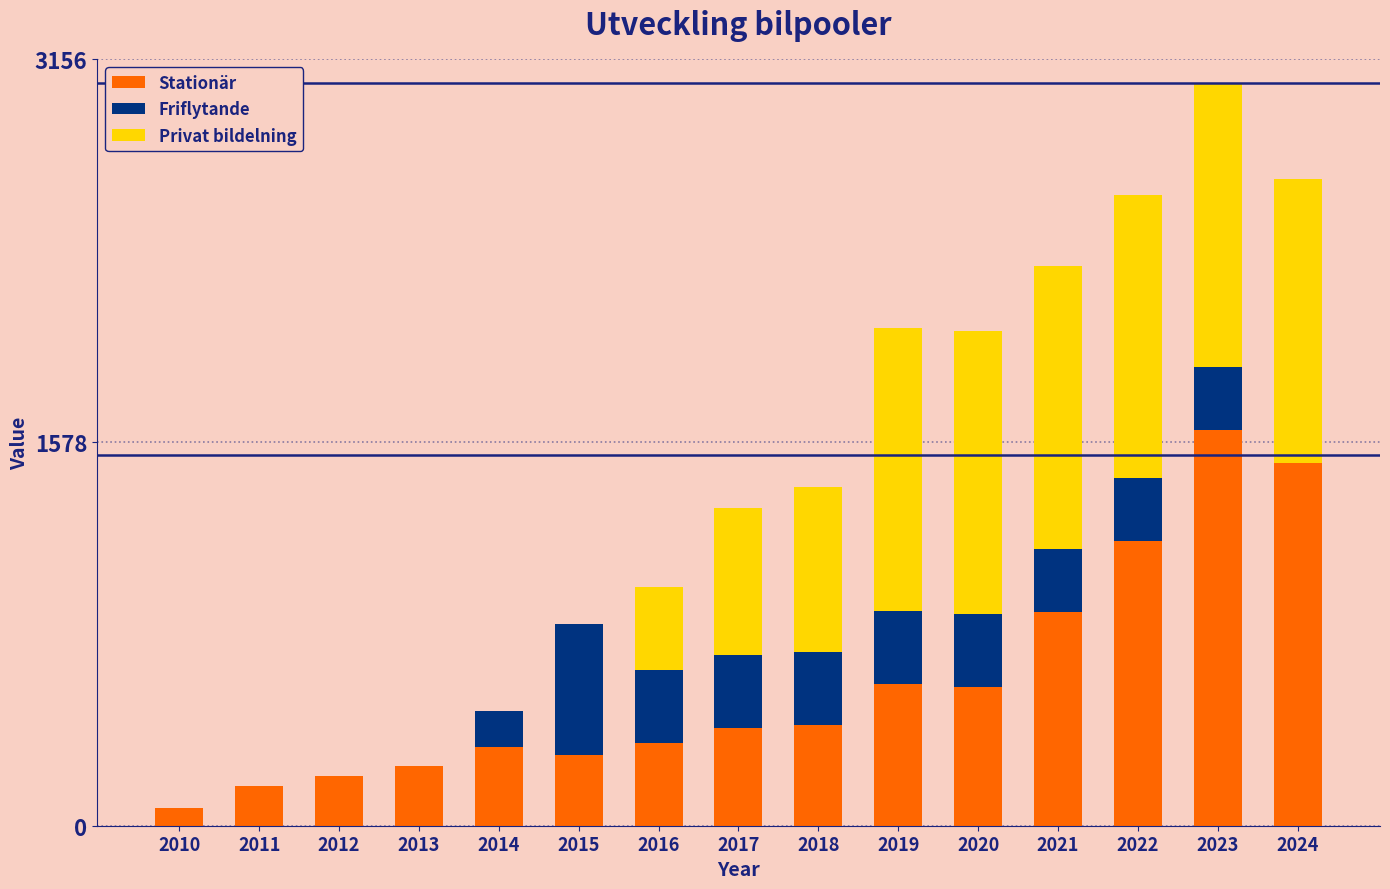

At which label does Stationär reach its peak?

2023